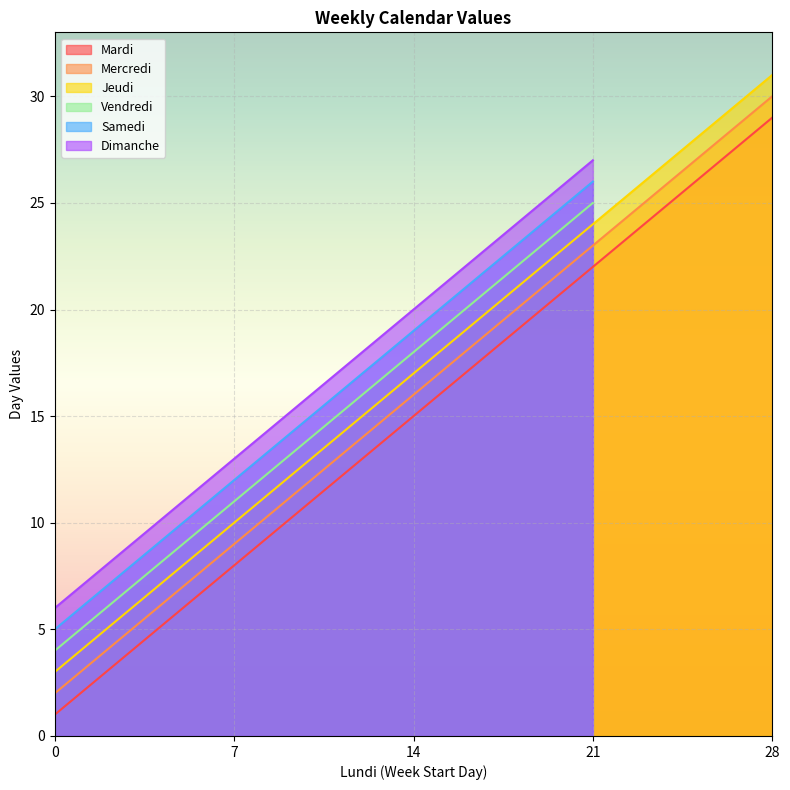

Which category has the highest value in the Mercredi series?

28